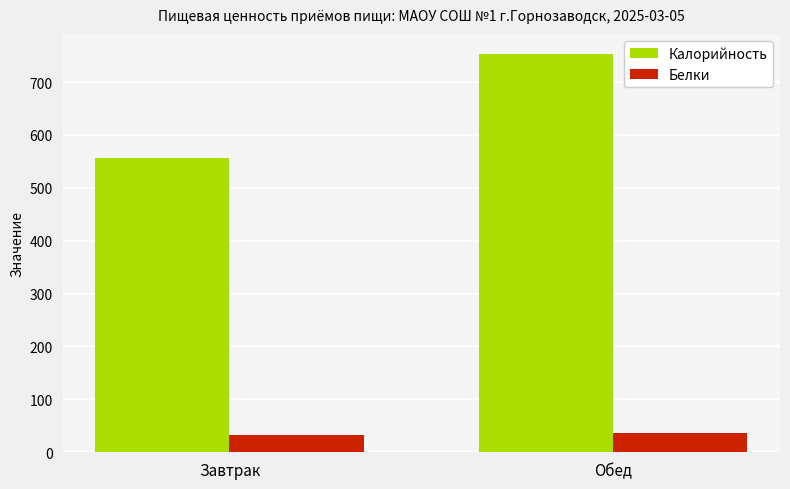

Which series has the largest range (max minus min)?

Калорийность